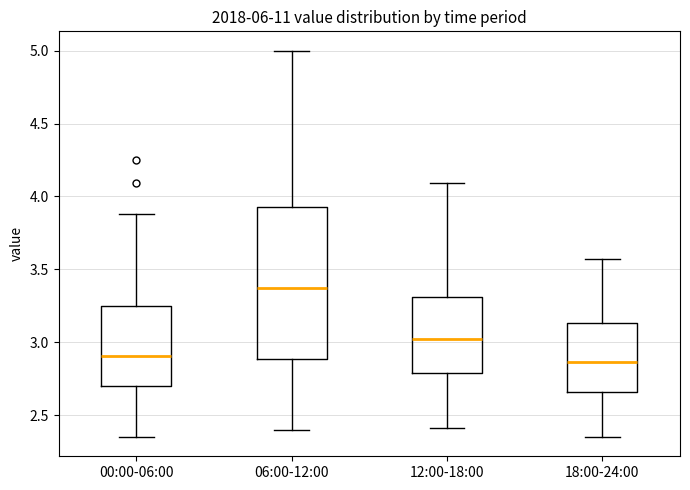

Reading left to right, transcribe this box plot: for each box, give where its median line is, the range the box spans, and where its two whiskers end, as read against the y-axis. The values are not printed on the chart, so give them approximately, as read against the axis.

00:00-06:00: median 2.90, box 2.70 to 3.25, whiskers 2.35 to 3.90
06:00-12:00: median 3.40, box 2.90 to 3.95, whiskers 2.40 to 5.00
12:00-18:00: median 3.05, box 2.80 to 3.30, whiskers 2.40 to 4.10
18:00-24:00: median 2.85, box 2.65 to 3.15, whiskers 2.35 to 3.55